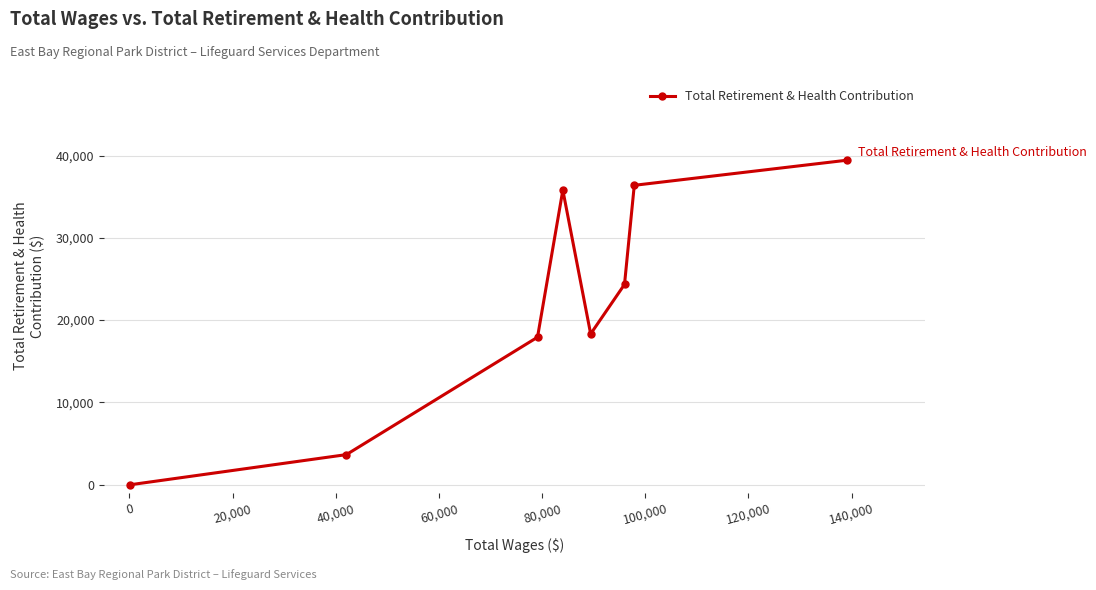

What is the maximum value shown in the chart?

39436